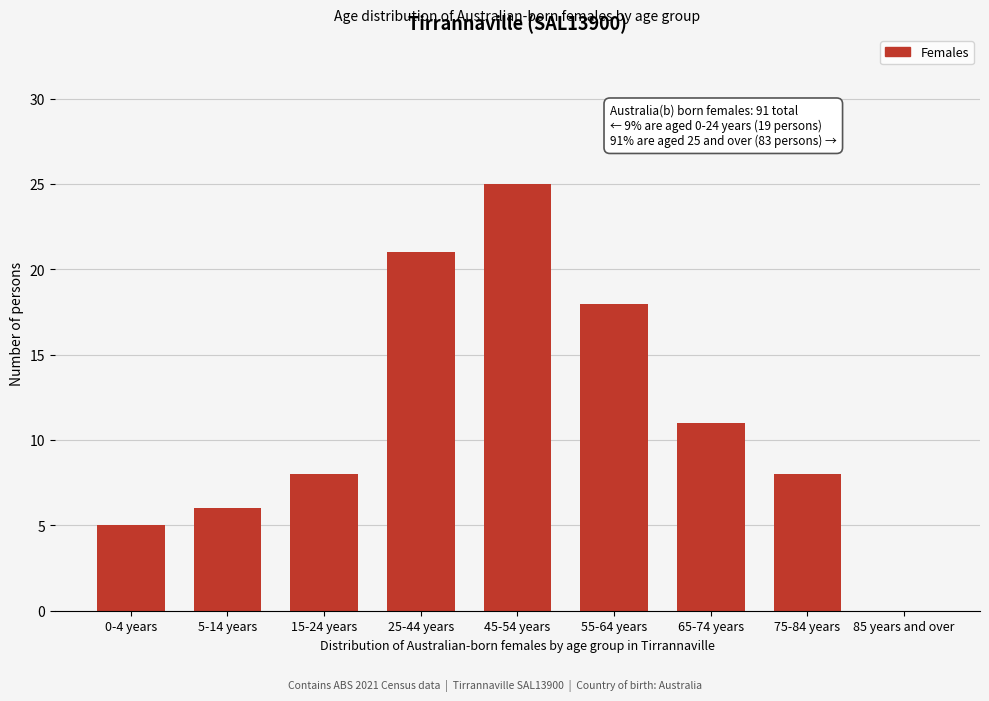

Reading left to right, transcribe all the data shown in this chart.

0-4 years=5	5-14 years=6	15-24 years=8	25-44 years=21	45-54 years=25	55-64 years=18	65-74 years=11	75-84 years=8	85 years and over=0